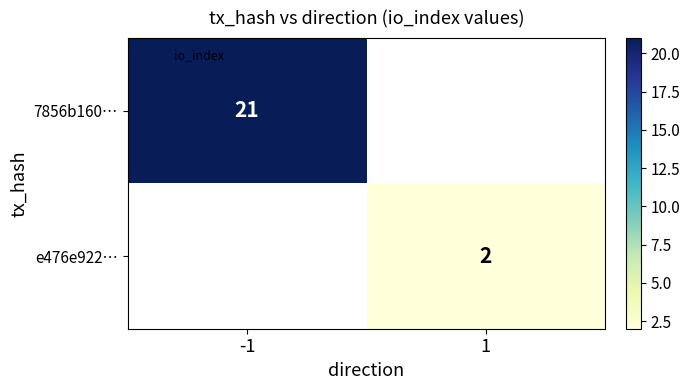

Which category has the highest value across all series?

-1